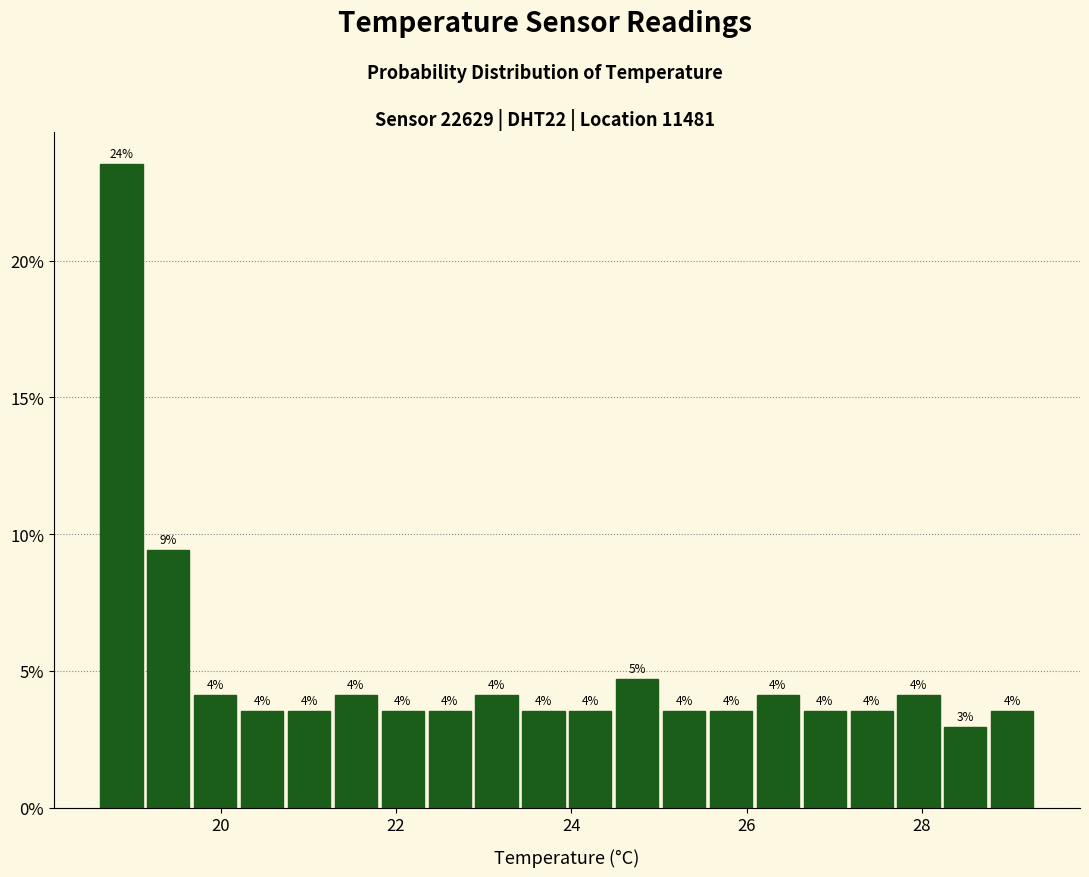

Around what value on the x-axis is the tallest bar? Give the approximate position of its centre, as read against the axis.

18.8